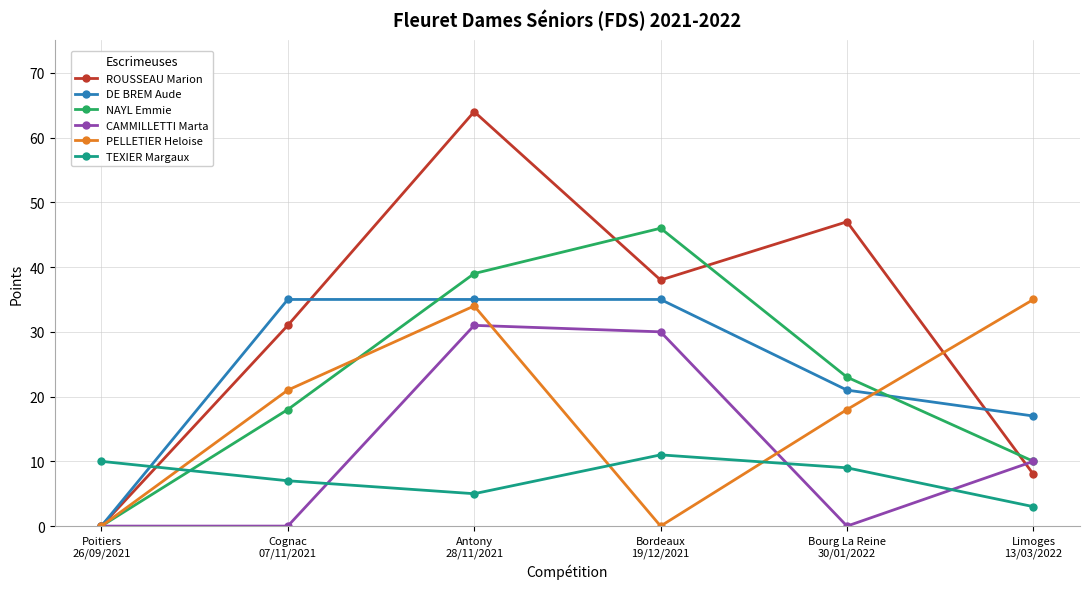

At how many categories does at least one series exceed 7?

6